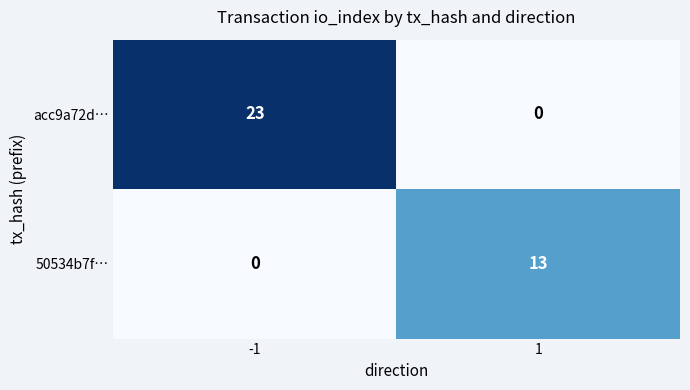

Reading right to left, list all the values displayed in this chart.

acc9a72d…: 0	23
50534b7f…: 13	0